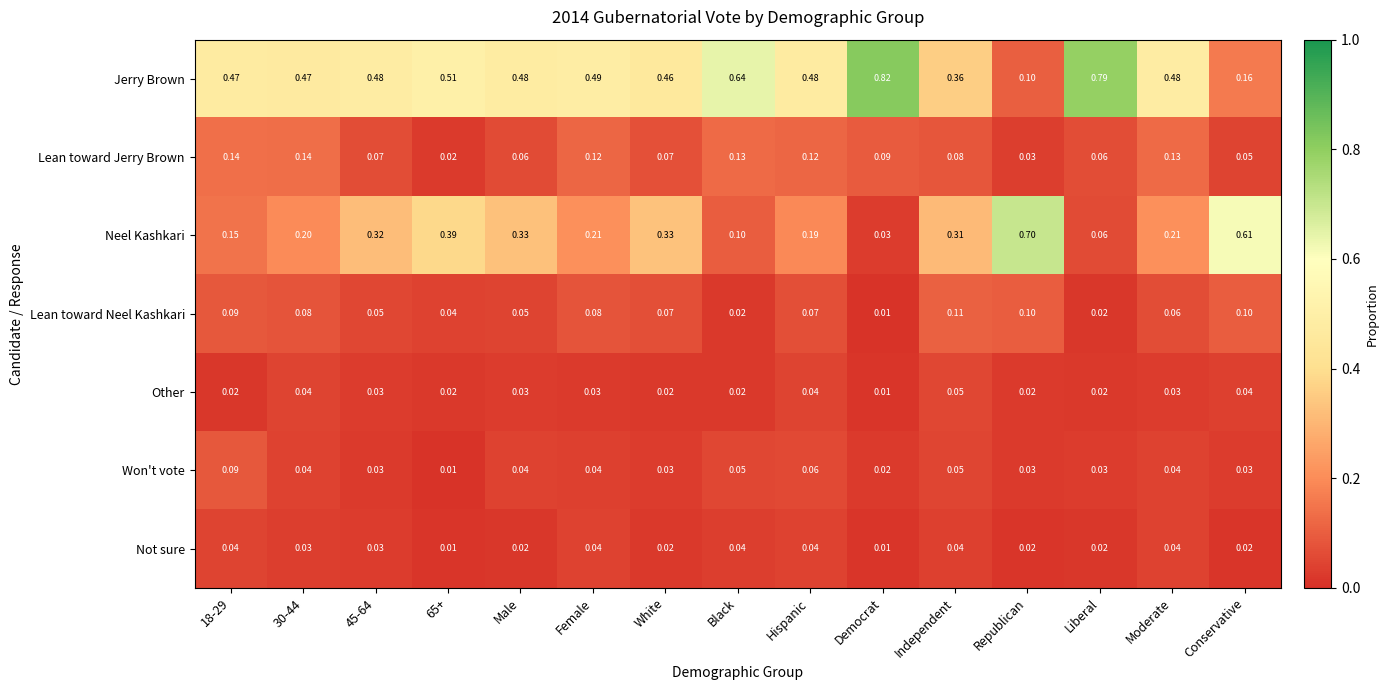

At which label is Jerry Brown closest to 0?

Republican